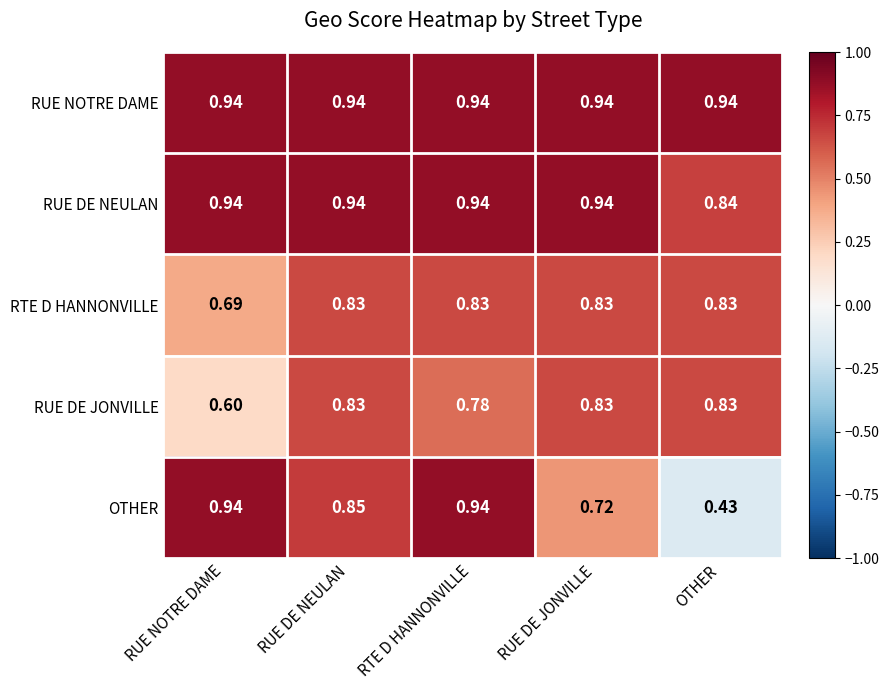

Which category has the lowest value in the RTE D HANNONVILLE series?

RUE NOTRE DAME